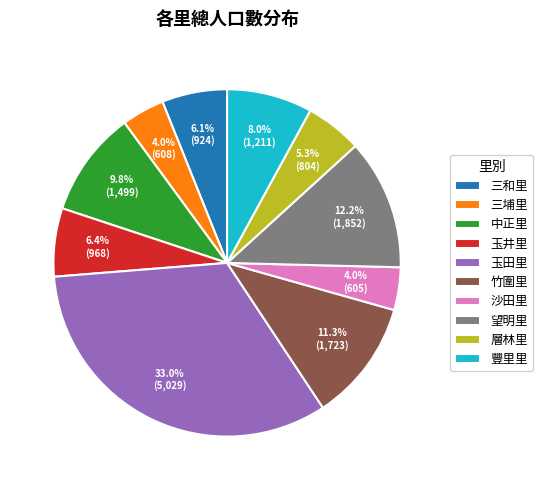

What is the total percentage of 望明里 and 玉田里?

45.2%